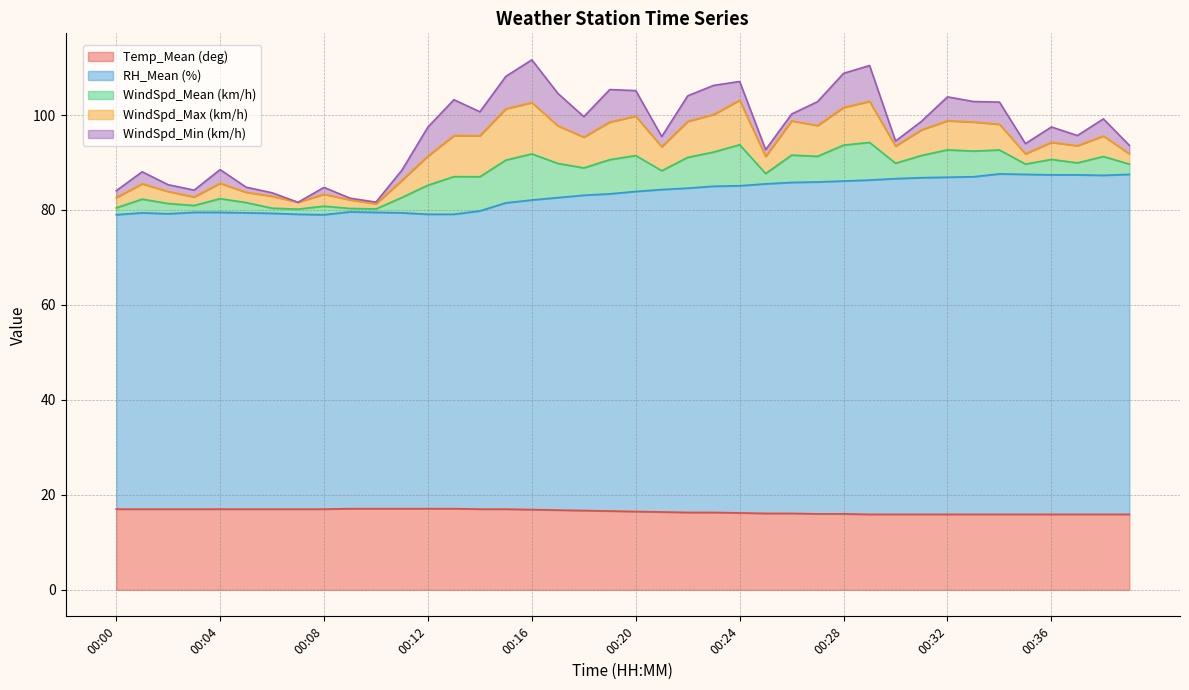

Reading left to right, transcribe all the data shown in this chart.

Temp_Mean (deg): 17.0	17.0	17.0	17.0	17.0	17.0	17.0	17.0	17.0	17.1	17.1	17.1	17.1	17.1	17.0	17.0	16.9	16.8	16.7	16.6	16.5	16.4	16.3	16.3	16.2	16.1	16.1	16.0	16.0	15.9	15.9	15.9	15.9	15.9	15.9	15.9	15.9	15.9	15.9	15.9
RH_Mean (%): 62.0	62.4	62.2	62.5	62.5	62.4	62.3	62.1	62.0	62.5	62.4	62.3	62.0	62.0	62.8	64.5	65.2	65.8	66.4	66.8	67.4	67.9	68.3	68.7	68.9	69.4	69.7	69.9	70.1	70.4	70.7	70.9	71.0	71.1	71.7	71.6	71.5	71.5	71.4	71.6
WindSpd_Mean (km/h): 1.4	2.9	2.2	1.4	2.9	2.2	1.1	1.1	1.8	0.7	0.7	3.2	6.1	7.9	7.2	9.0	9.7	7.2	5.8	7.2	7.6	4.0	6.5	7.2	8.6	2.2	5.8	5.4	7.6	7.9	3.2	4.7	5.8	5.4	5.0	2.2	3.2	2.5	4.0	2.2
WindSpd_Max (km/h): 2.2	3.2	2.5	1.8	3.2	2.2	2.5	1.4	2.5	1.8	1.1	3.6	6.1	8.6	8.6	10.8	10.8	7.9	6.5	7.9	8.3	5.0	7.6	7.9	9.4	3.6	7.2	6.5	7.9	8.6	3.6	5.4	6.1	6.1	5.4	2.2	3.6	3.6	4.3	2.2
WindSpd_Min (km/h): 1.4	2.5	1.4	1.4	2.9	1.1	0.7	0.0	1.4	0.4	0.4	2.2	6.1	7.6	5.0	6.8	9.0	6.8	4.3	6.8	5.4	2.2	5.4	6.1	4.0	1.4	1.4	5.0	7.2	7.6	1.1	1.8	5.0	4.3	4.7	2.2	3.2	2.2	3.6	1.8